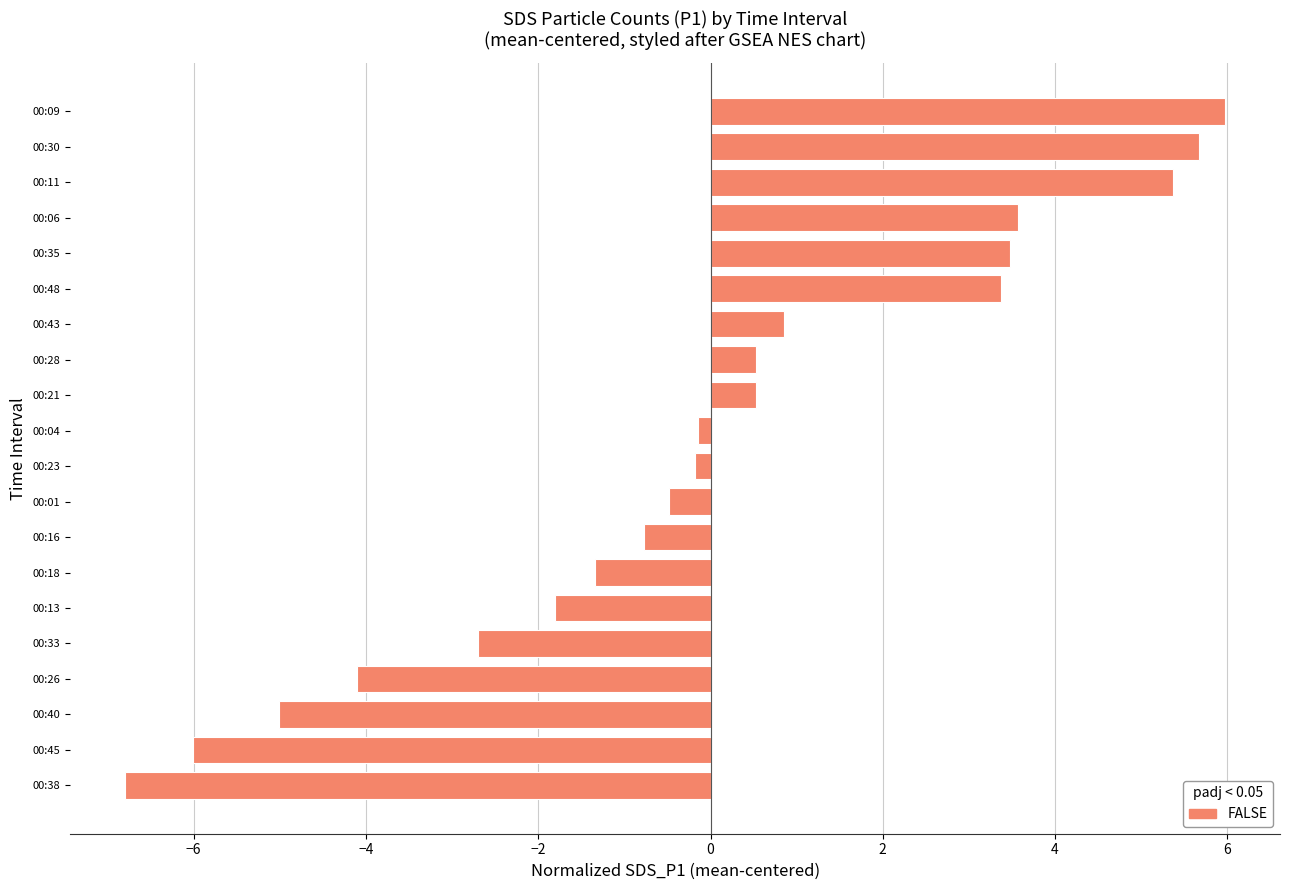

Between 00:45 and 00:18, which is larger?

00:18